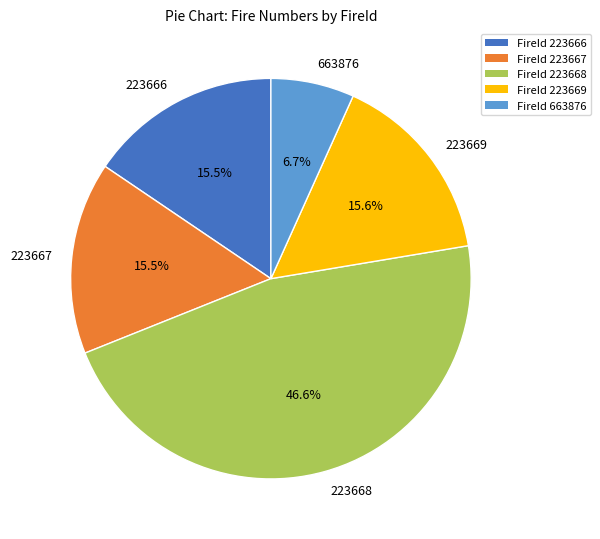

Which slice is the smallest?

663876